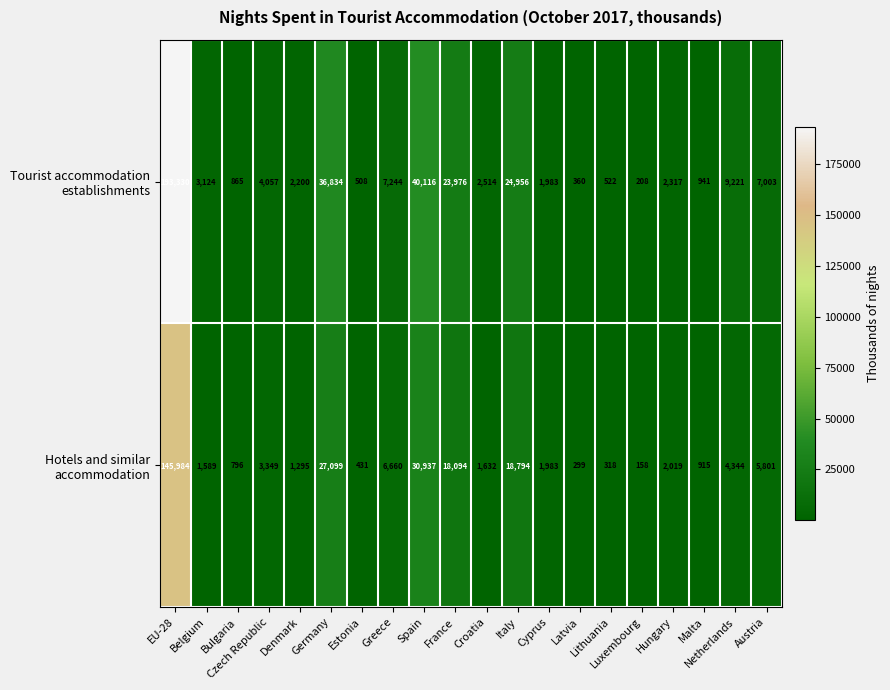

What is the minimum value shown in the chart?

158